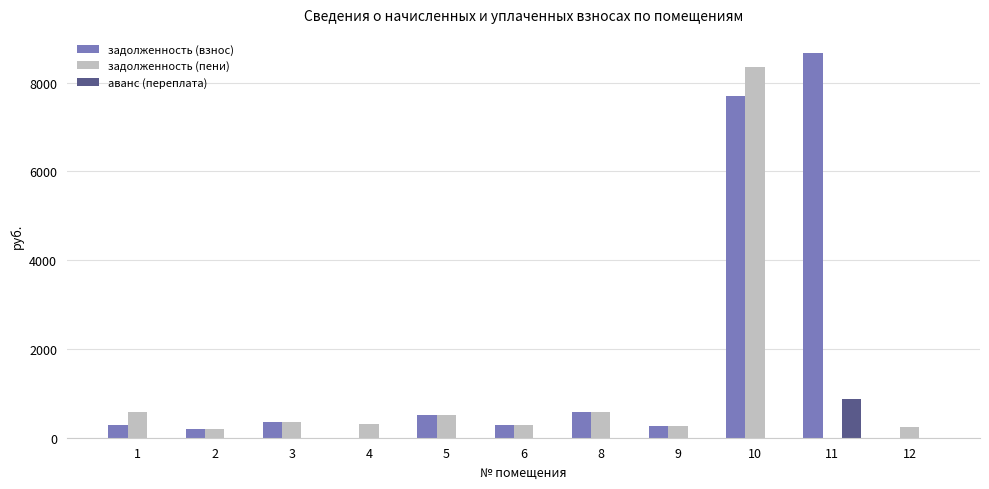

What is the average value of the задолженность (пени) series?

1061.9